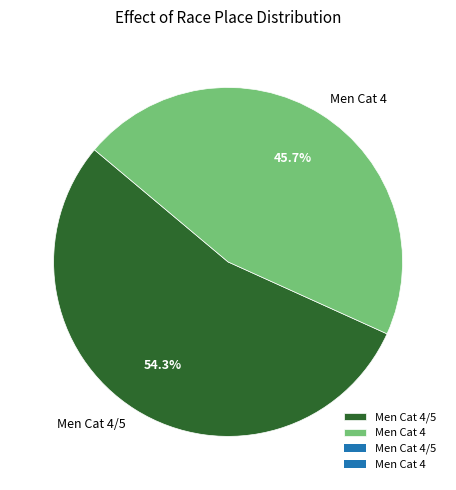

Does Men Cat 4/5 represent more than half of the total?

Yes